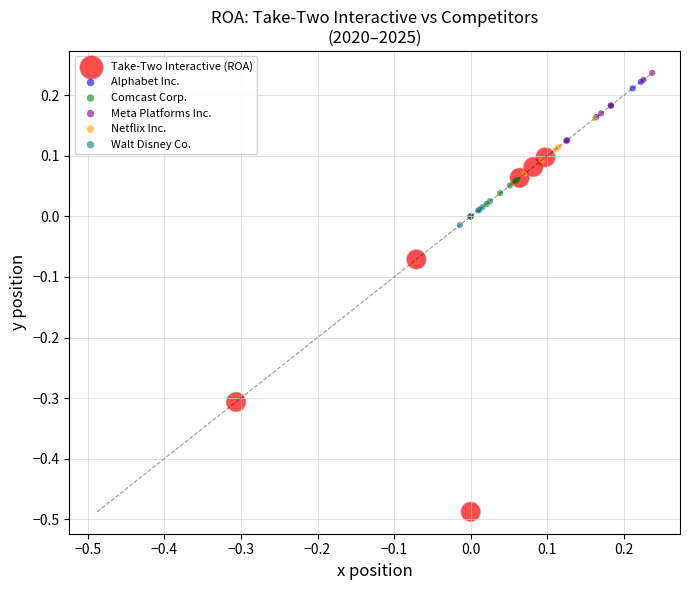

Which series has the widest spread of Y values?

Take-Two Interactive (ROA)